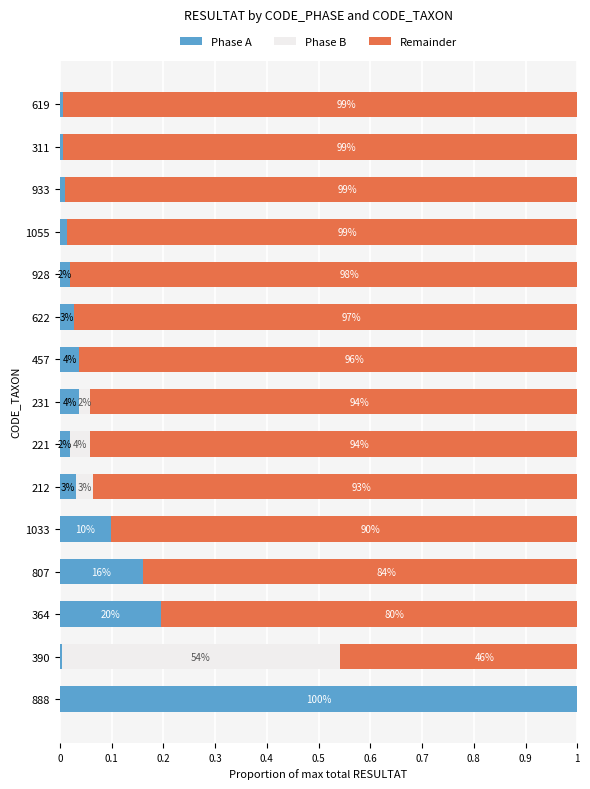

What are all the series names shown in the legend?

Phase A, Phase B, Remainder